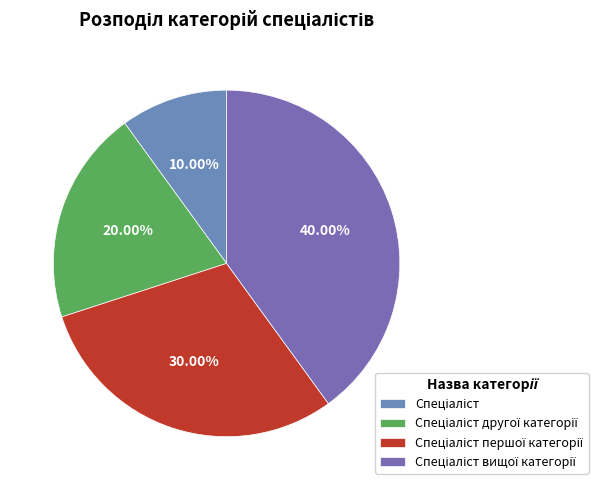

Which category has the smallest portion of the pie?

Спеціаліст